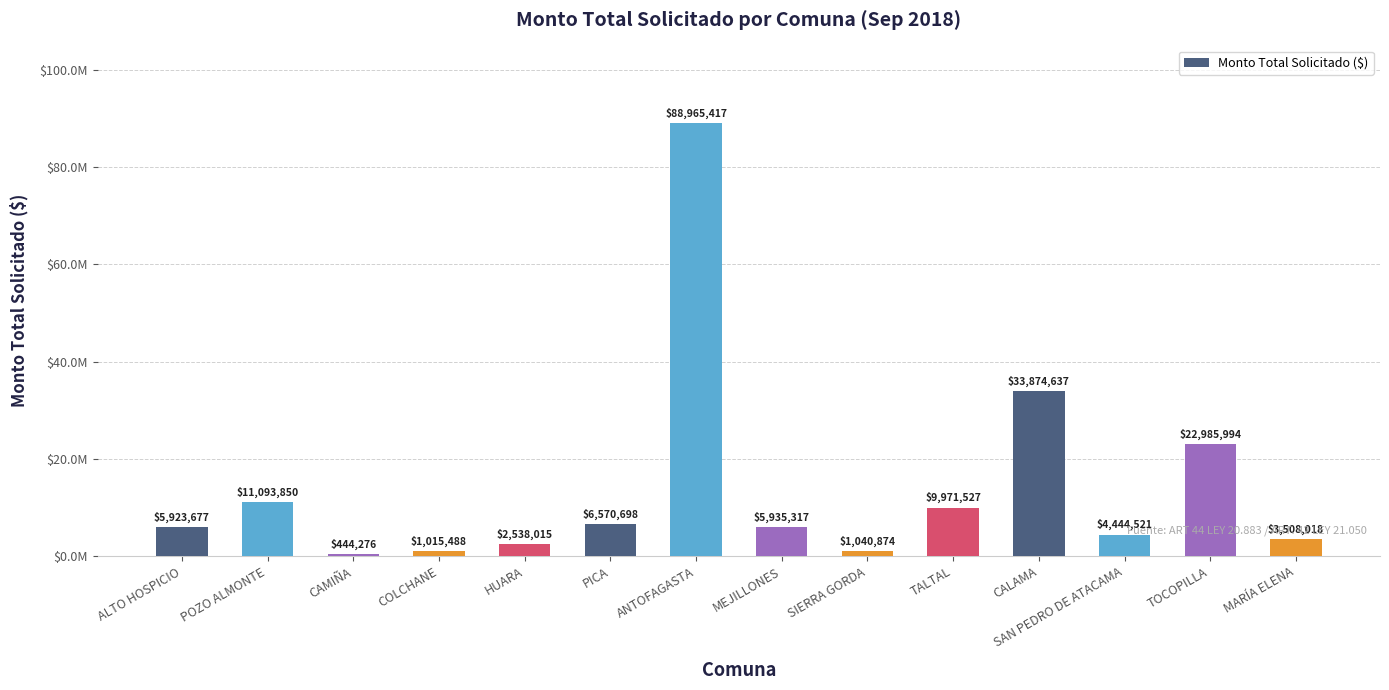

What is the ratio of the value at CAMIÑA to the value at SAN PEDRO DE ATACAMA?

0.1